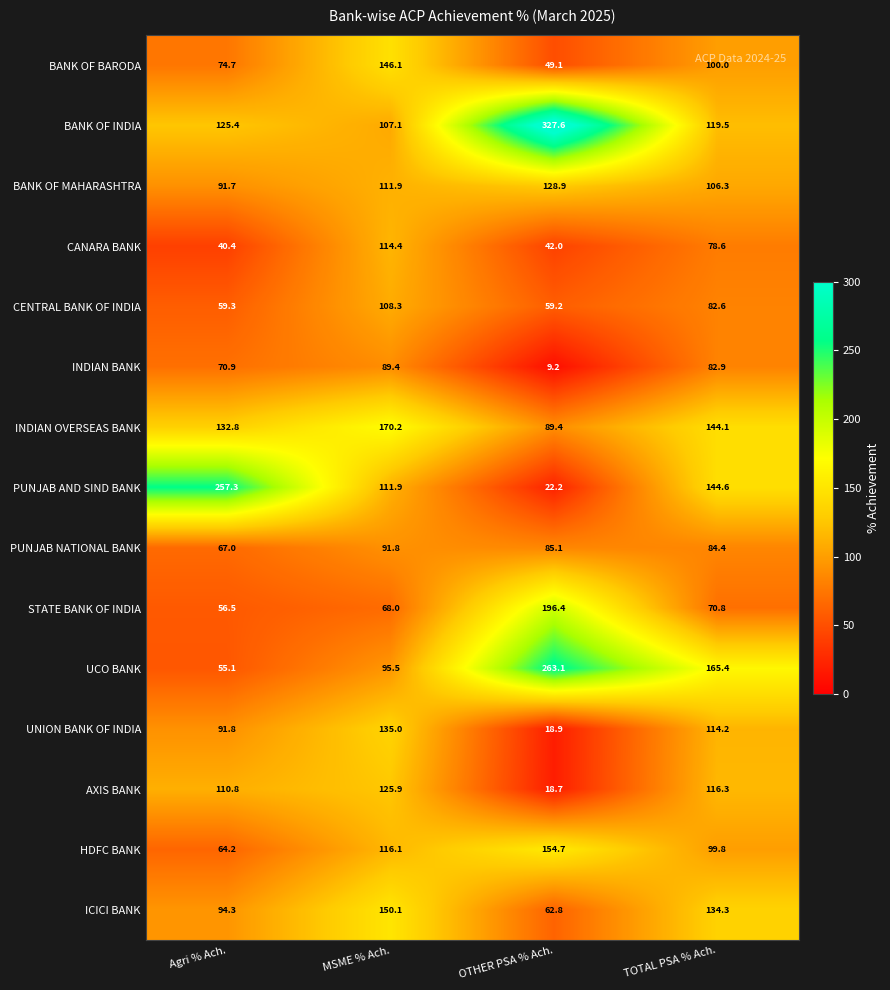

What is the sum of the INDIAN BANK values at MSME % Ach. and OTHER PSA % Ach.?

98.6